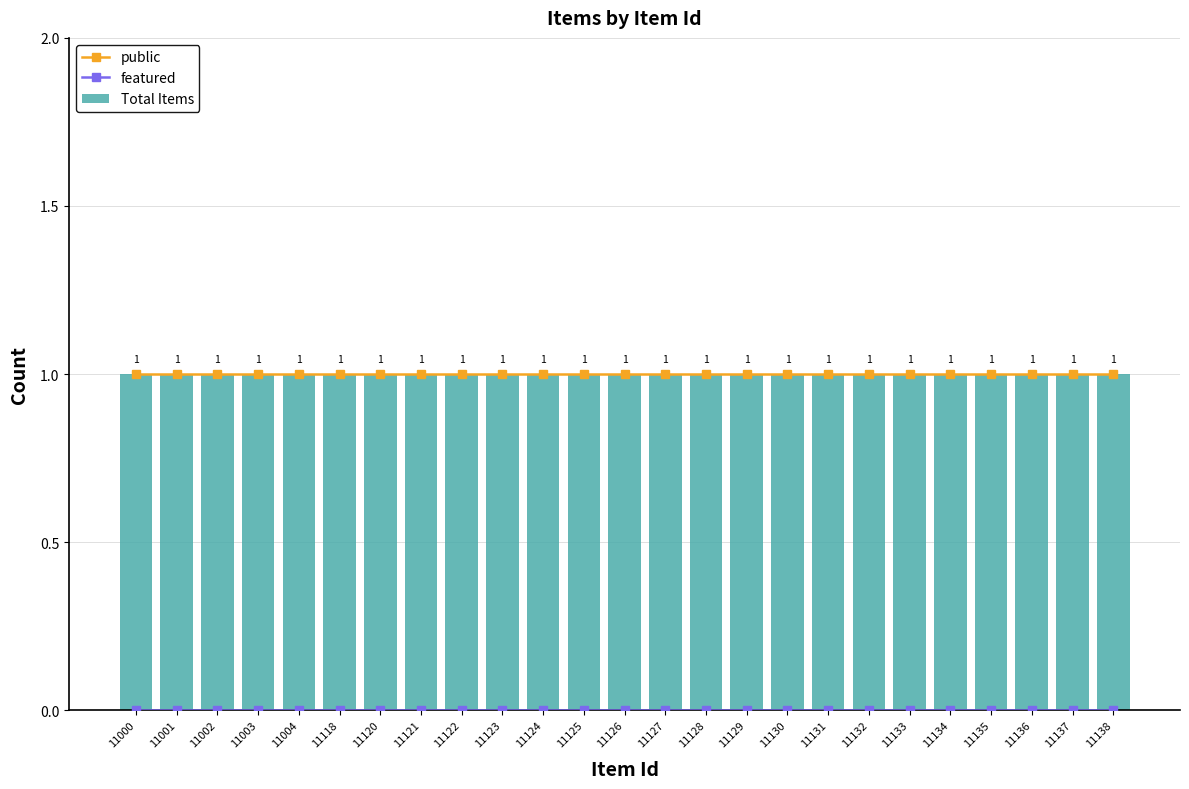

The value of public at 11125 is 2. True or false?

False